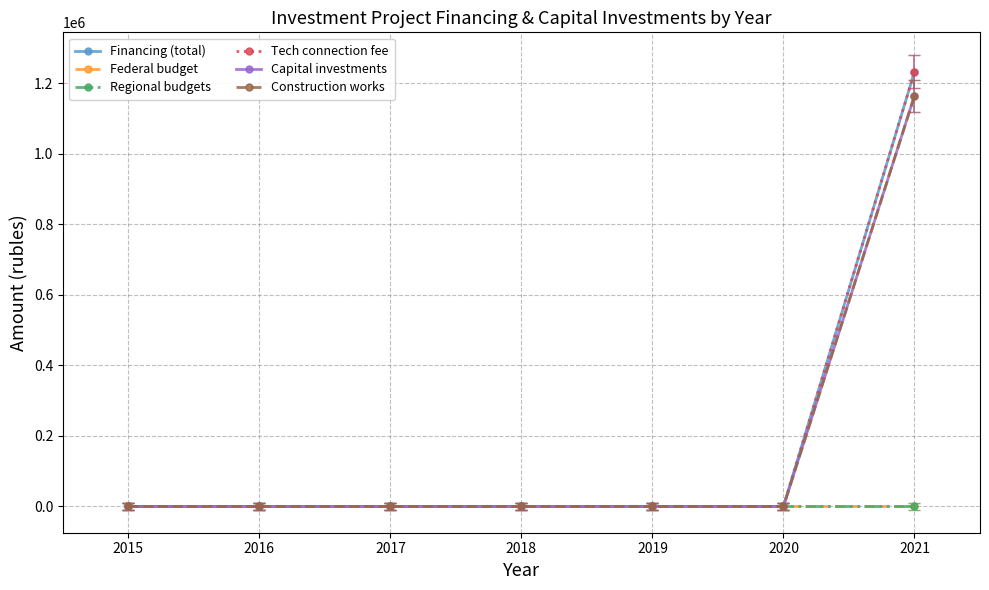

Is this an area chart (filled region under the line)?

No